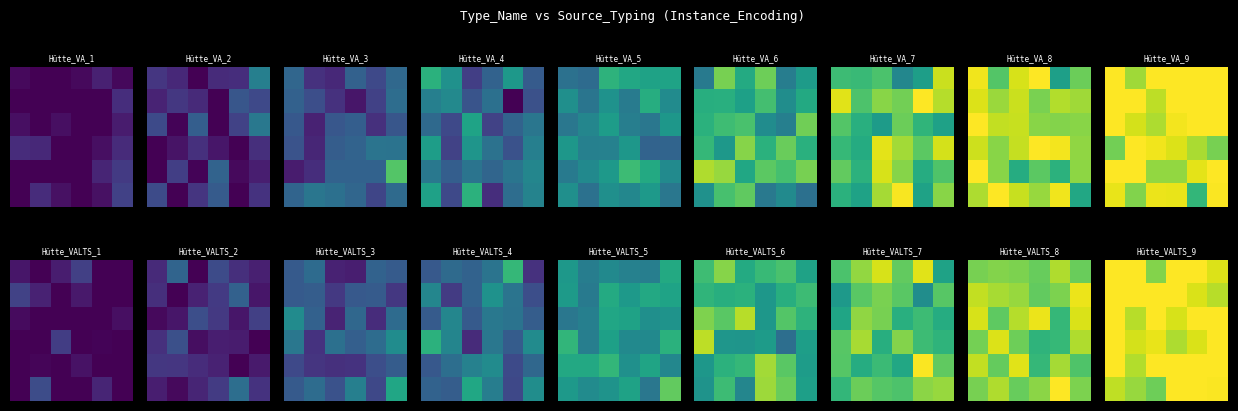

What is the spread (max minus min) of values at 4?

1.3